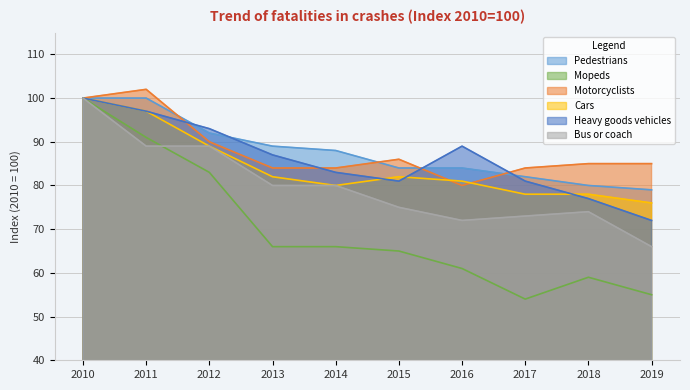

True or false: Cars and Mopeds cross at least once.

False